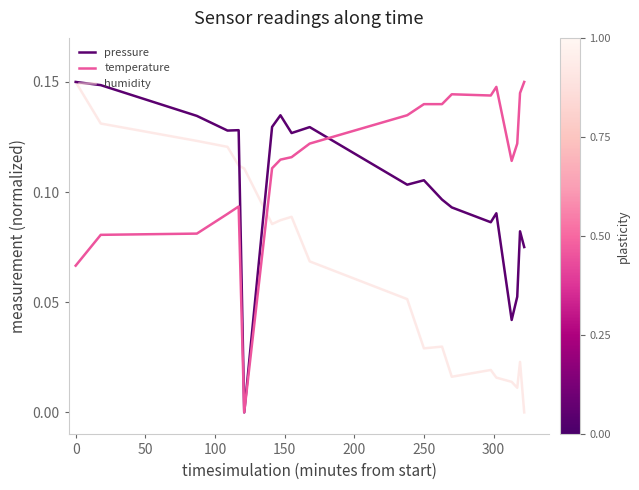

True or false: temperature and humidity cross at least once.

True